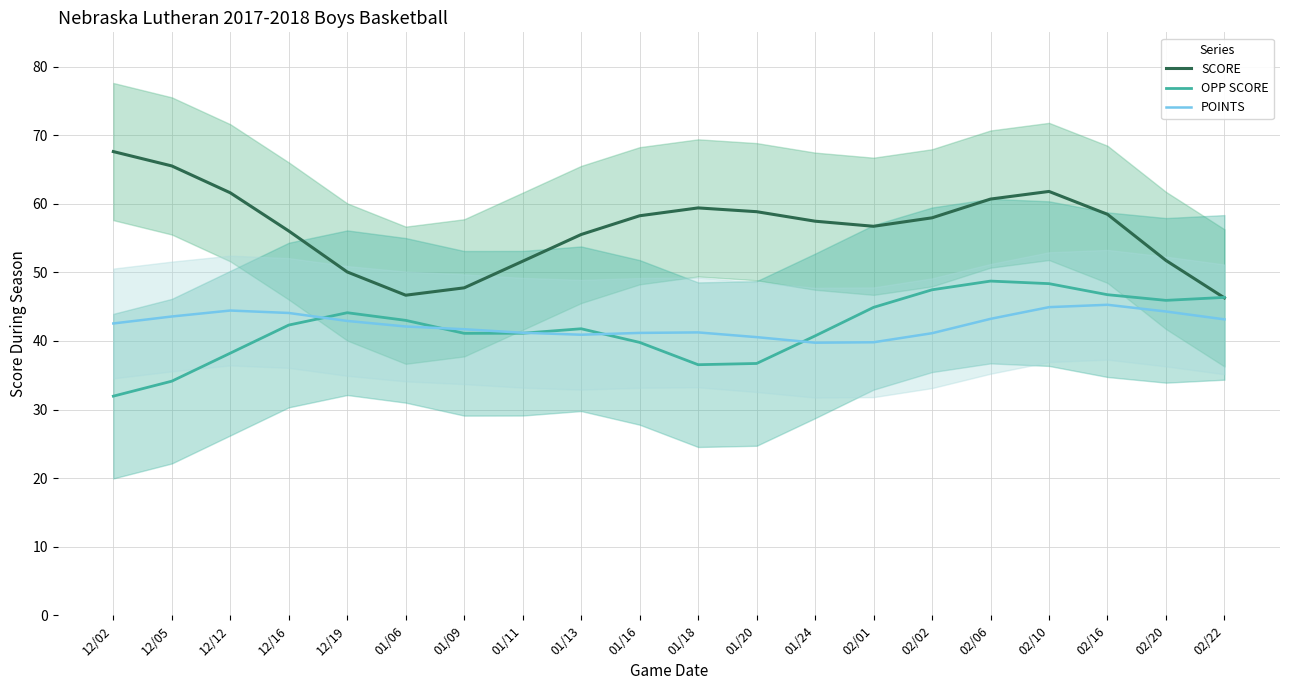

Which label corresponds to the largest value in the chart?

12/02